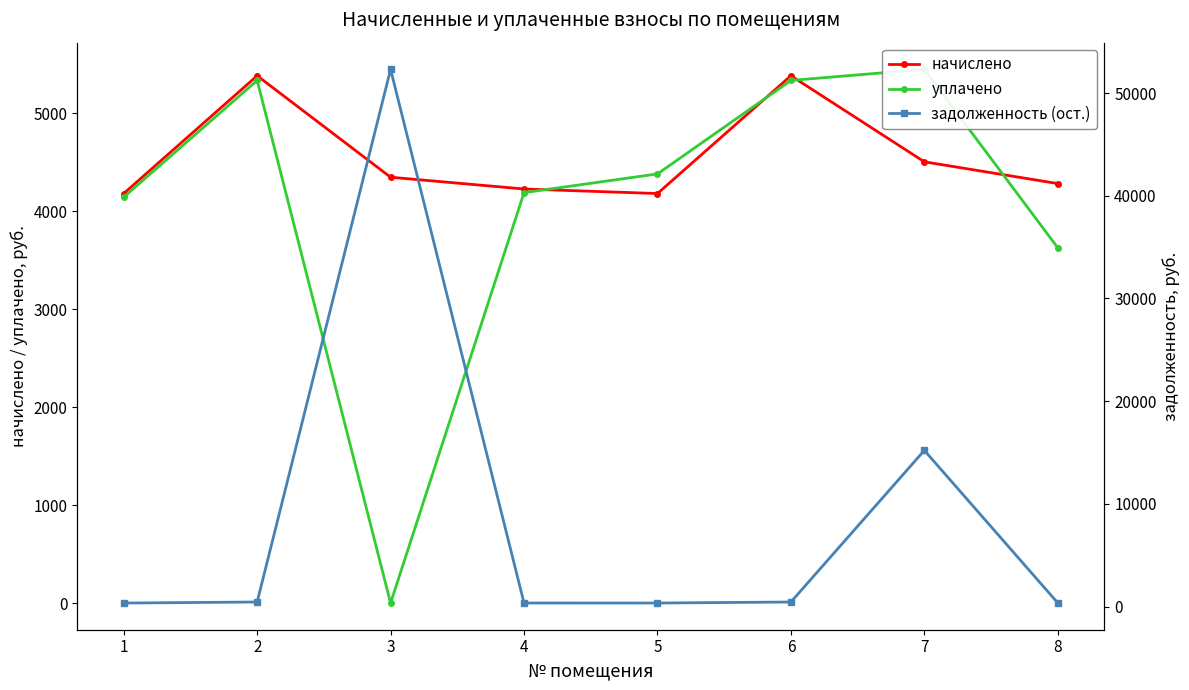

Reading left to right, transcribe all the data shown in this chart.

начислено: 1=4181.9	2=5384.6	3=4348.4	4=4228.2	5=4181.9	6=5384.6	7=4505.8	8=4283.6
уплачено: 1=4144.8	2=5336.9	3=0.0	4=4190.7	5=4382.1	6=5336.9	7=5450.0	8=3627.7
задолженность (ост.): 1=348.5	2=448.7	3=52304.8	4=352.4	5=348.5	6=448.7	7=15208.4	8=357.0